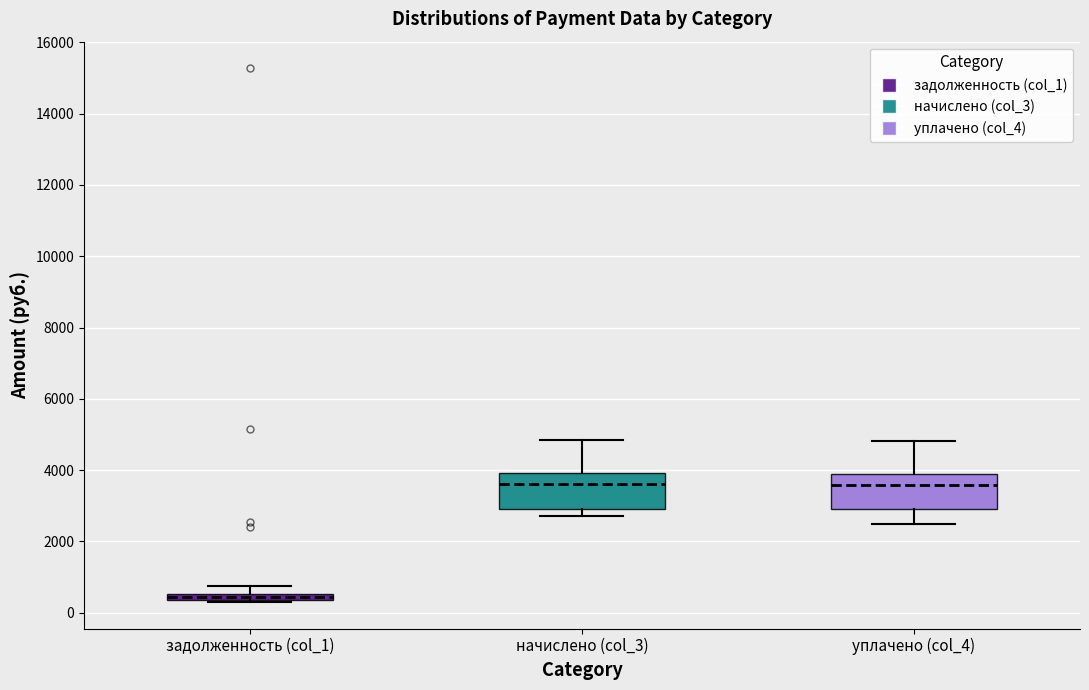

Where is the upper edge of the box for задолженность (col_1) on the y-axis? The values are not printed on the chart, so give them approximately, as read against the axis.

600